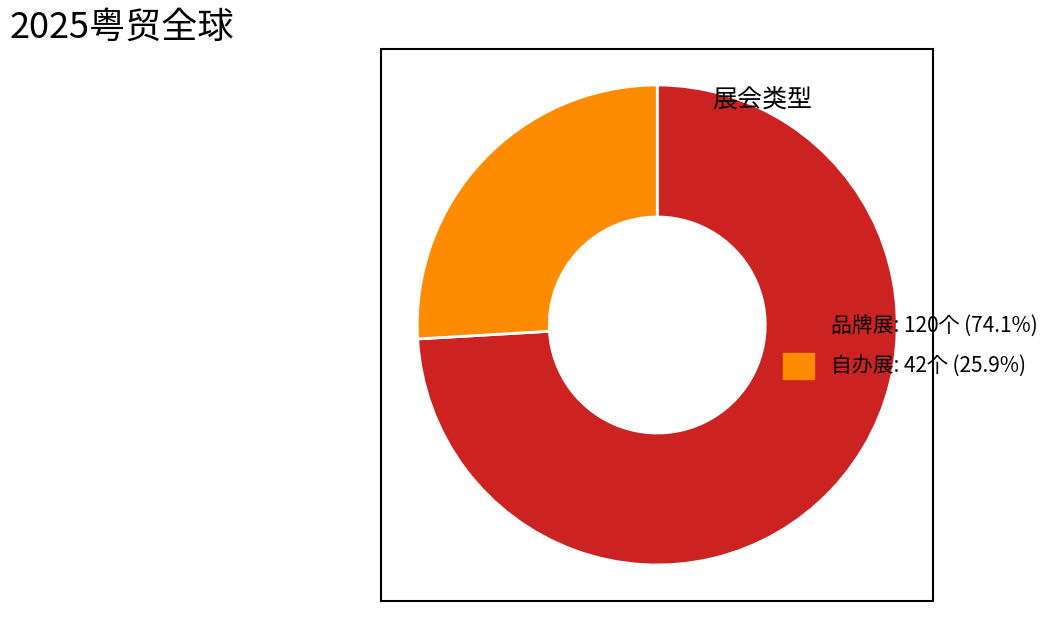

Is there any slice that represents more than half of the pie?

Yes